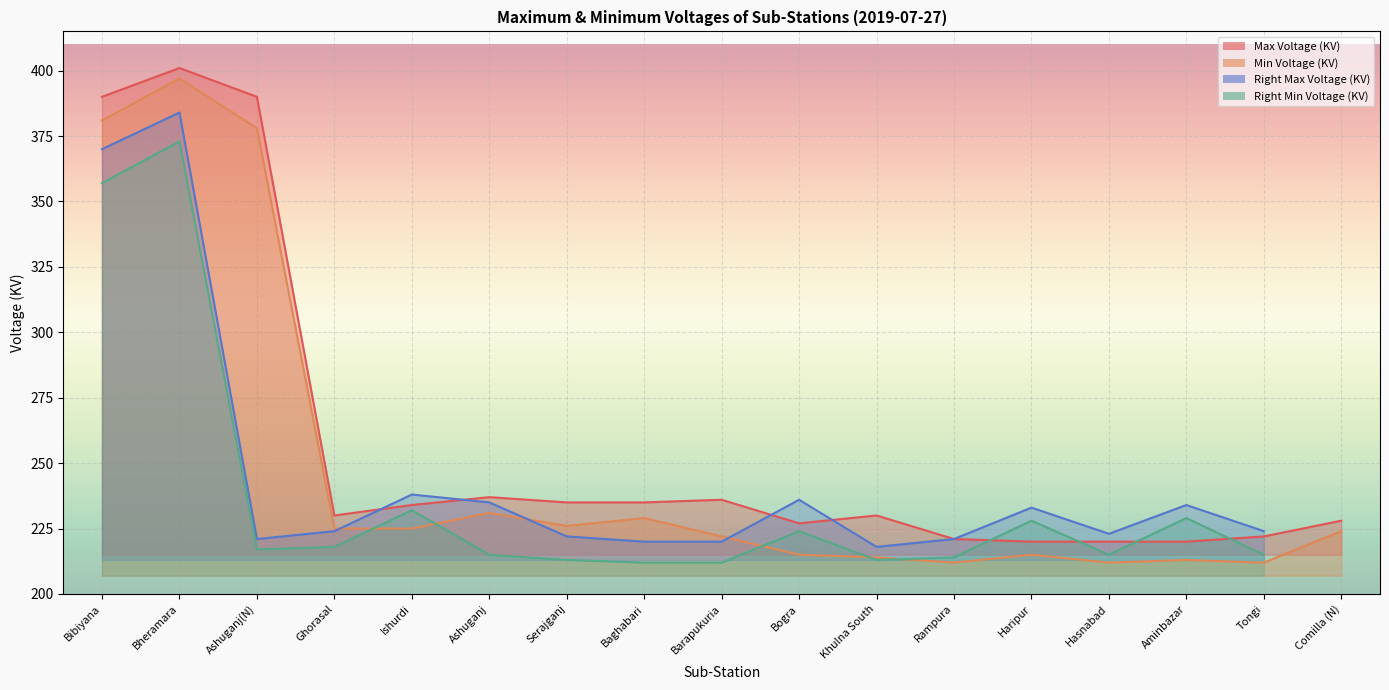

True or false: Min Voltage (KV) has a value of 215 at Bogra.

True